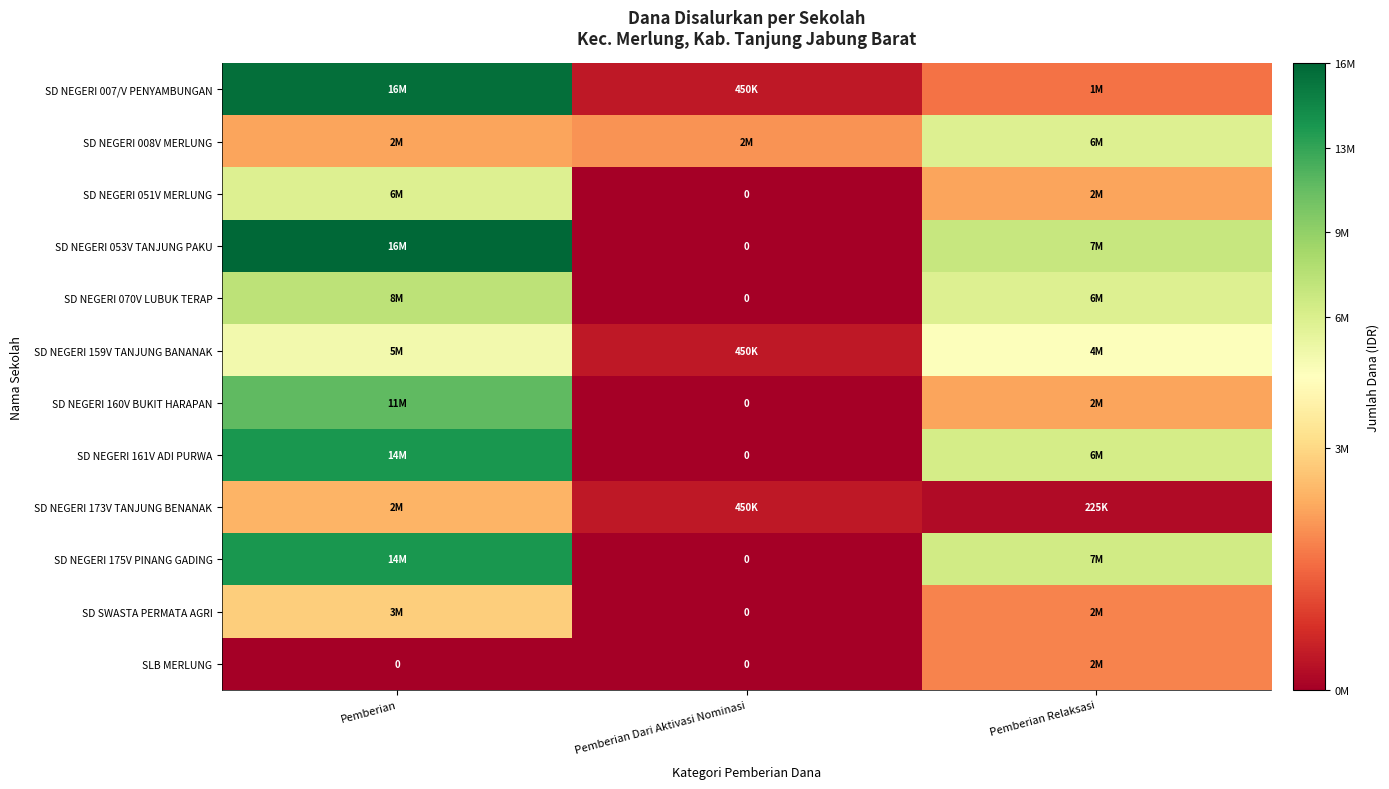

What is the spread (max minus min) of values at Pemberian Relaksasi?

7425000